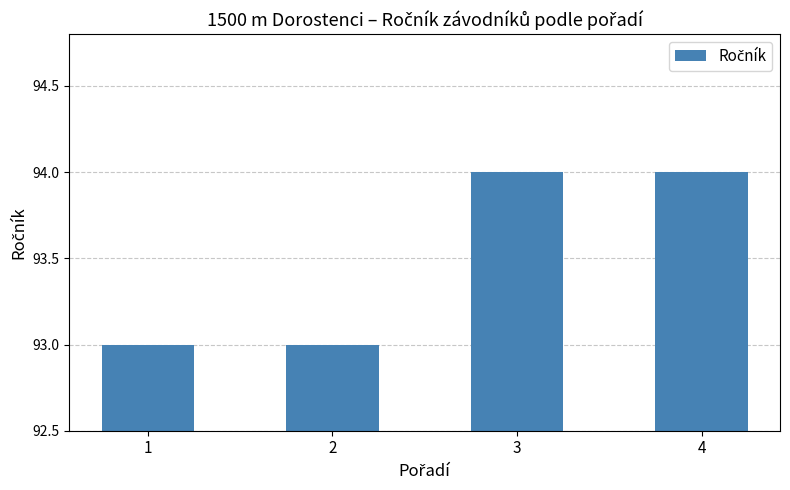

How many bars are there in total?

4